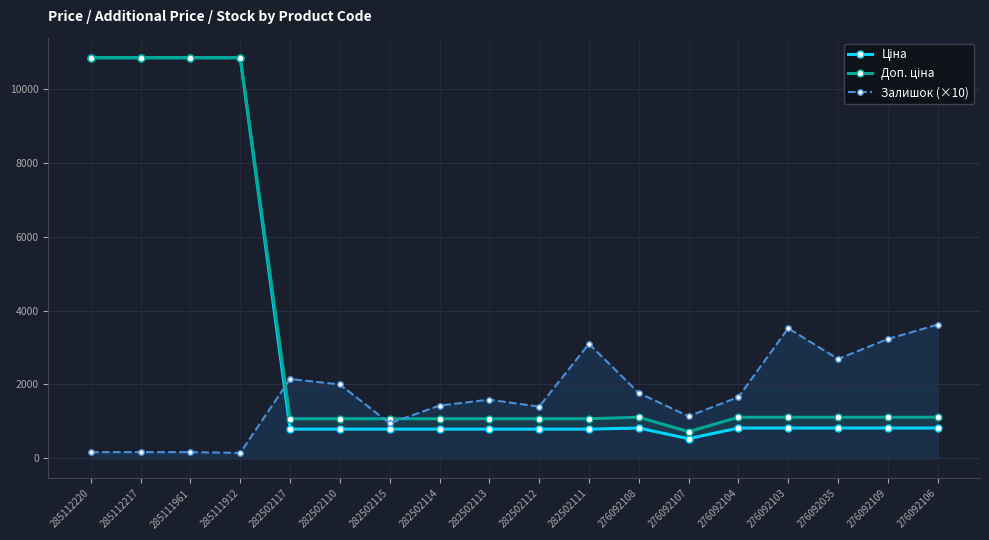

Reading right to left, extract all data points from this chart.

Ціна: 822.0	822.0	822.0	822.0	822.0	534.3	822.0	793.0	793.0	793.0	793.0	793.0	793.0	793.0	10840.1	10840.1	10840.1	10840.1
Доп. ціна: 1114.0	1114.0	1114.0	1114.0	1114.0	724.0	1114.0	1074.6	1074.6	1074.6	1074.6	1074.6	1074.6	1074.6	10840.1	10840.1	10840.1	10840.1
Залишок (×10): 3620.0	3230.0	2690.0	3520.0	1660.0	1140.0	1770.0	3100.0	1400.0	1590.0	1430.0	950.0	2000.0	2150.0	150.0	170.0	170.0	170.0